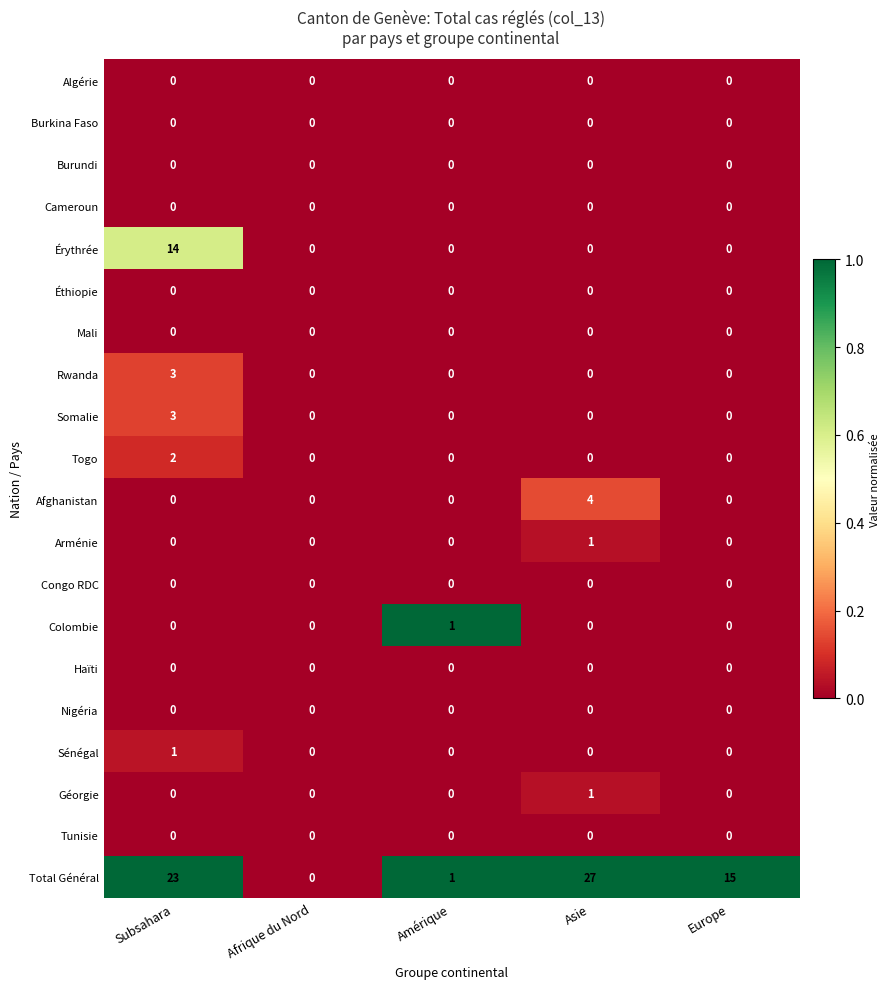

True or false: Somalie has a value of 2 at Subsahara.

False